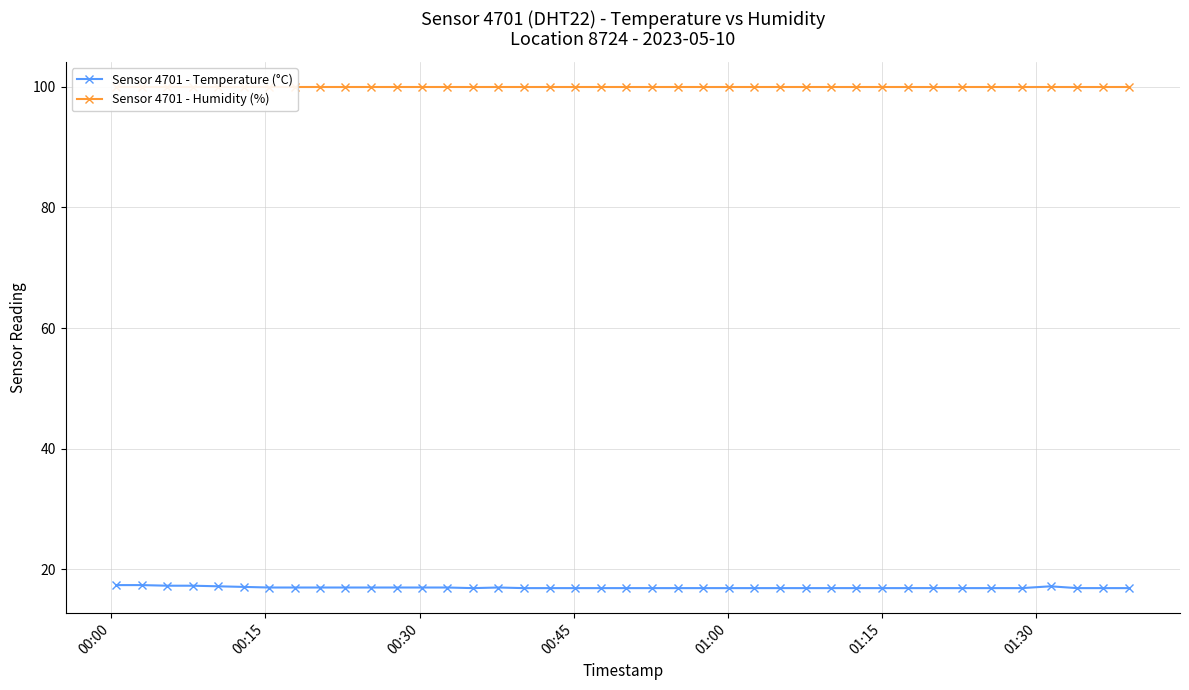

What is the value of the Sensor 4701 - Temperature (°C) point at the 21st from the left?

16.9